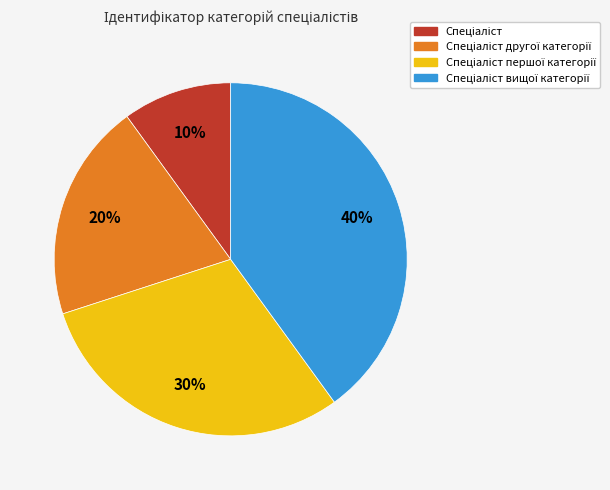

Does any single category account for the majority?

No